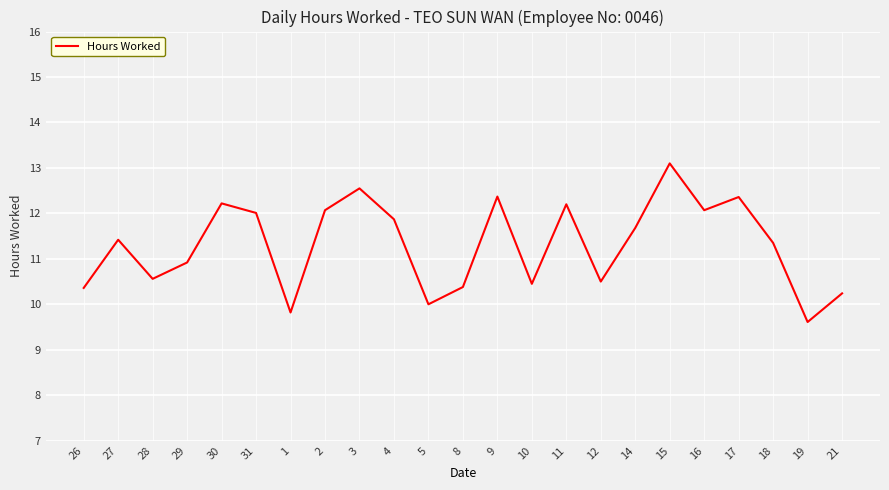

What is the average value?

11.3